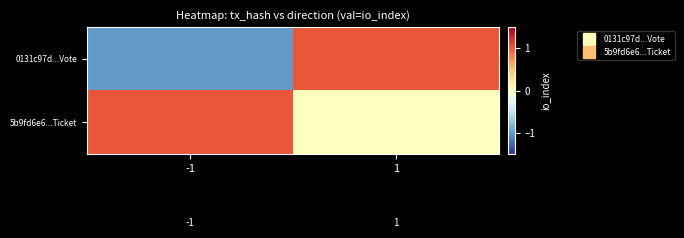

Rank the series at 1 from lowest to highest value.

5b9fd6e6...Ticket, 0131c97d...Vote